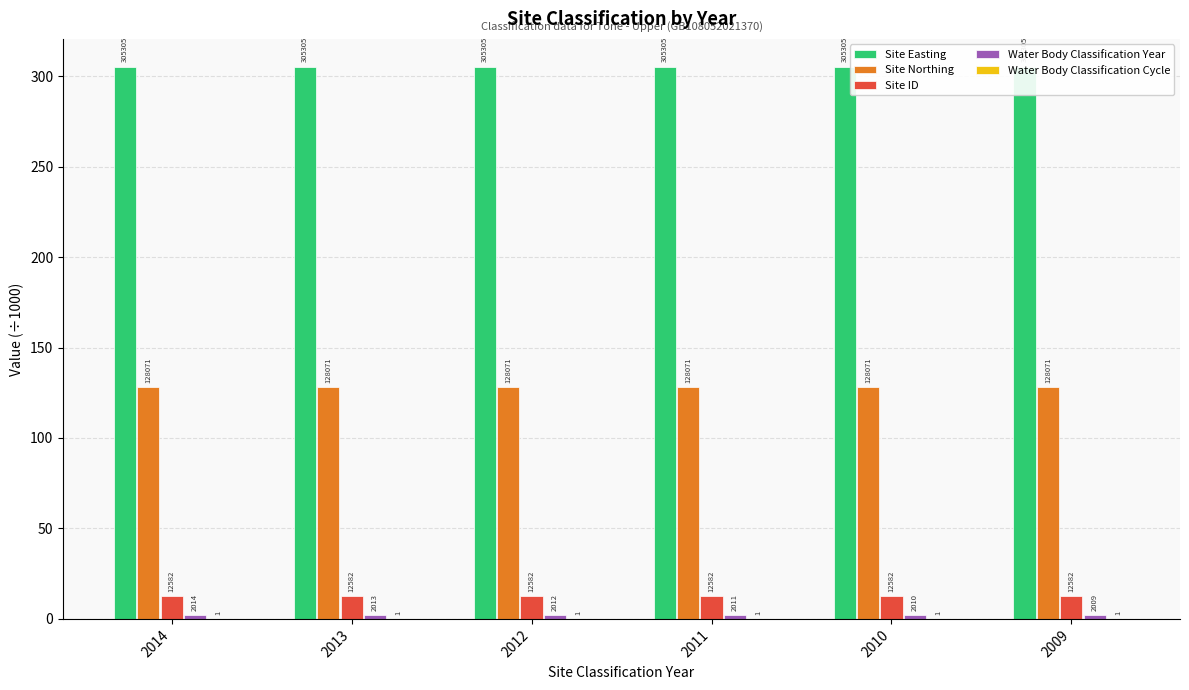

Reading right to left, transcribe all the data shown in this chart.

Site Easting: 305.3	305.3	305.3	305.3	305.3	305.3
Site Northing: 128.1	128.1	128.1	128.1	128.1	128.1
Site ID: 12.6	12.6	12.6	12.6	12.6	12.6
Water Body Classification Year: 2.0	2.0	2.0	2.0	2.0	2.0
Water Body Classification Cycle: 0.0	0.0	0.0	0.0	0.0	0.0